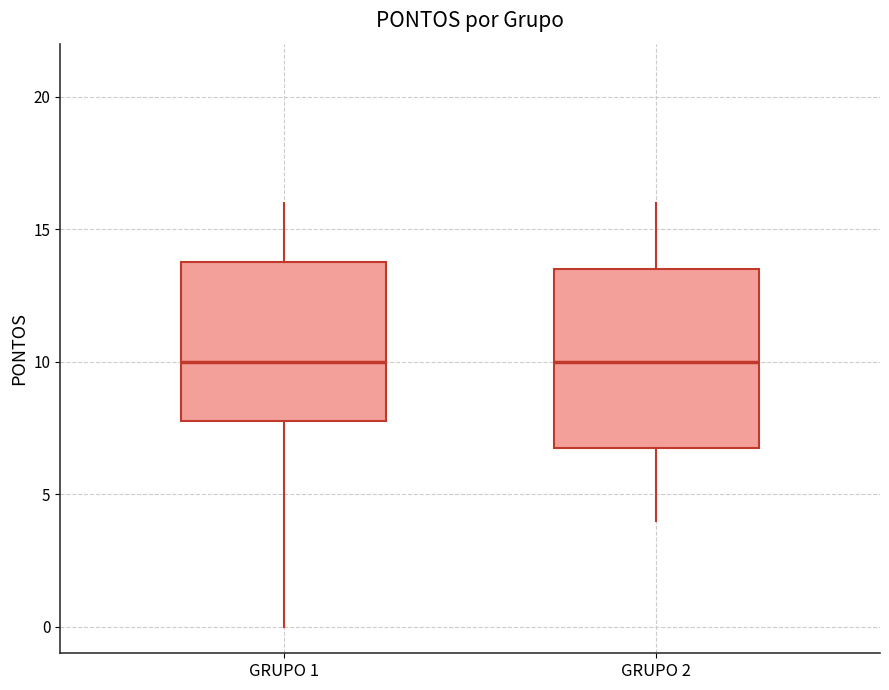

Which box is the tallest, from its lower edge to its upper edge?

GRUPO 2